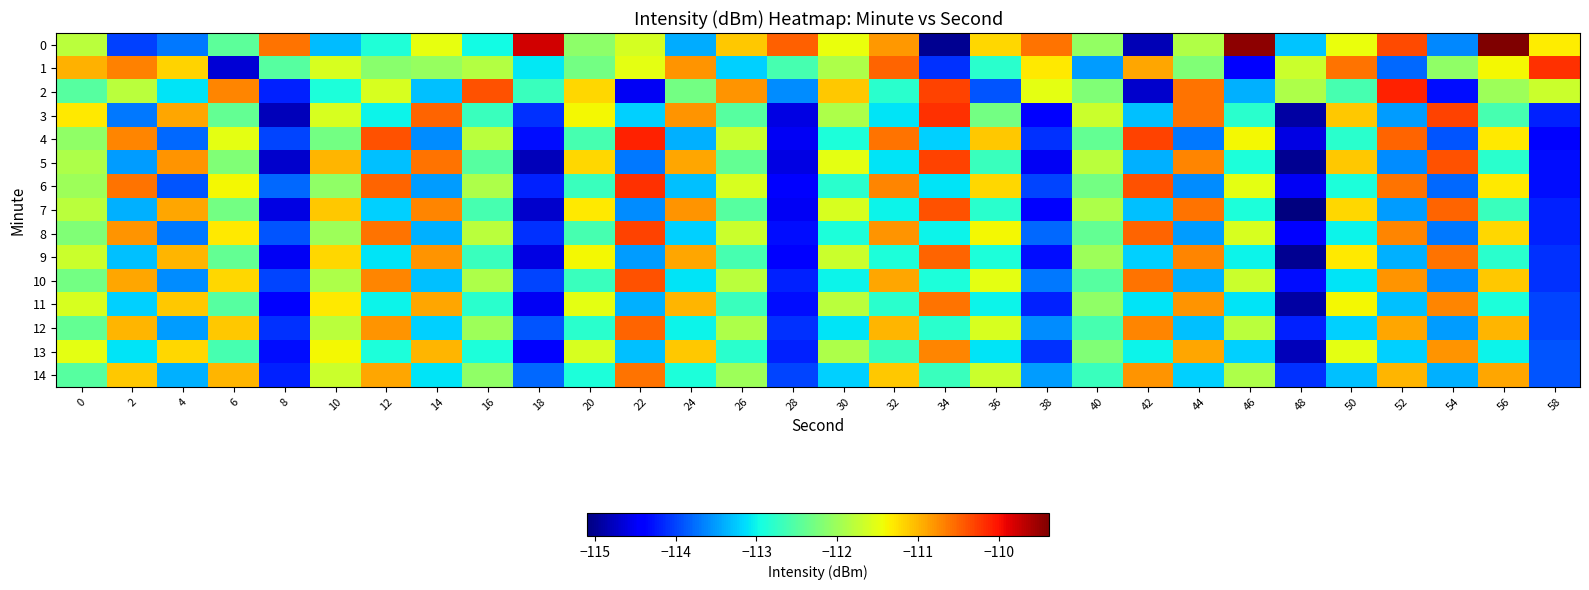

Reading left to right, what are all the values shown in this chart?

0: 0=-111.8	2=-114.0	4=-113.7	6=-112.4	8=-110.6	10=-113.3	12=-112.9	14=-111.5	16=-113.0	18=-109.8	20=-112.1	22=-111.6	24=-113.4	26=-111.1	28=-110.5	30=-111.5	32=-110.8	34=-115.0	36=-111.2	38=-110.6	40=-112.1	42=-114.8	44=-111.9	46=-109.5	48=-113.3	50=-111.5	52=-110.3	54=-113.6	56=-109.4	58=-111.3
1: 0=-111.0	2=-110.7	4=-111.2	6=-114.7	8=-112.5	10=-111.6	12=-112.1	14=-112.0	16=-111.8	18=-113.1	20=-112.3	22=-111.5	24=-110.8	26=-113.2	28=-112.6	30=-111.9	32=-110.5	34=-114.1	36=-112.8	38=-111.3	40=-113.5	42=-110.9	44=-112.2	46=-114.4	48=-111.7	50=-110.6	52=-113.8	54=-112.1	56=-111.4	58=-110.2
2: 0=-112.5	2=-111.8	4=-113.1	6=-110.7	8=-114.2	10=-112.9	12=-111.6	14=-113.3	16=-110.4	18=-112.7	20=-111.2	22=-114.5	24=-112.3	26=-110.8	28=-113.6	30=-111.1	32=-112.8	34=-110.3	36=-113.9	38=-111.5	40=-112.2	42=-114.7	44=-110.6	46=-113.4	48=-111.9	50=-112.6	52=-110.1	54=-114.3	56=-112.0	58=-111.7
3: 0=-111.3	2=-113.7	4=-110.9	6=-112.4	8=-114.8	10=-111.6	12=-113.0	14=-110.5	16=-112.7	18=-114.1	20=-111.4	22=-113.2	24=-110.8	26=-112.5	28=-114.6	30=-111.9	32=-113.1	34=-110.2	36=-112.3	38=-114.4	40=-111.7	42=-113.3	44=-110.6	46=-112.8	48=-114.9	50=-111.1	52=-113.5	54=-110.3	56=-112.6	58=-114.2
4: 0=-112.1	2=-110.7	4=-113.8	6=-111.5	8=-114.0	10=-112.3	12=-110.4	14=-113.6	16=-111.8	18=-114.3	20=-112.6	22=-110.1	24=-113.4	26=-111.7	28=-114.5	30=-112.9	32=-110.6	34=-113.2	36=-111.1	38=-114.1	40=-112.4	42=-110.3	44=-113.7	46=-111.4	48=-114.6	50=-112.8	52=-110.5	54=-113.9	56=-111.3	58=-114.4
5: 0=-111.9	2=-113.5	4=-110.8	6=-112.2	8=-114.7	10=-111.0	12=-113.3	14=-110.6	16=-112.5	18=-114.8	20=-111.2	22=-113.7	24=-110.9	26=-112.4	28=-114.6	30=-111.5	32=-113.1	34=-110.3	36=-112.7	38=-114.5	40=-111.8	42=-113.4	44=-110.7	46=-112.9	48=-115.0	50=-111.1	52=-113.6	54=-110.4	56=-112.8	58=-114.3
6: 0=-112.0	2=-110.6	4=-113.9	6=-111.4	8=-113.8	10=-112.1	12=-110.5	14=-113.5	16=-111.9	18=-114.2	20=-112.7	22=-110.2	24=-113.3	26=-111.6	28=-114.4	30=-112.8	32=-110.7	34=-113.1	36=-111.2	38=-114.0	40=-112.3	42=-110.4	44=-113.6	46=-111.5	48=-114.5	50=-112.9	52=-110.6	54=-113.8	56=-111.3	58=-114.3
7: 0=-111.8	2=-113.4	4=-110.9	6=-112.3	8=-114.6	10=-111.1	12=-113.2	14=-110.7	16=-112.6	18=-114.7	20=-111.3	22=-113.6	24=-110.8	26=-112.5	28=-114.5	30=-111.6	32=-113.0	34=-110.4	36=-112.8	38=-114.4	40=-111.9	42=-113.3	44=-110.6	46=-112.9	48=-115.1	50=-111.2	52=-113.5	54=-110.5	56=-112.7	58=-114.2
8: 0=-112.2	2=-110.8	4=-113.7	6=-111.3	8=-113.9	10=-112.0	12=-110.6	14=-113.4	16=-111.8	18=-114.1	20=-112.6	22=-110.3	24=-113.2	26=-111.7	28=-114.3	30=-112.9	32=-110.8	34=-113.0	36=-111.4	38=-113.8	40=-112.4	42=-110.5	44=-113.5	46=-111.6	48=-114.4	50=-113.0	52=-110.7	54=-113.7	56=-111.2	58=-114.2
9: 0=-111.7	2=-113.3	4=-111.0	6=-112.4	8=-114.5	10=-111.2	12=-113.1	14=-110.8	16=-112.7	18=-114.6	20=-111.4	22=-113.5	24=-110.9	26=-112.6	28=-114.4	30=-111.7	32=-112.9	34=-110.5	36=-112.9	38=-114.3	40=-112.0	42=-113.2	44=-110.7	46=-113.0	48=-115.0	50=-111.3	52=-113.4	54=-110.6	56=-112.8	58=-114.1
10: 0=-112.3	2=-110.9	4=-113.6	6=-111.2	8=-114.0	10=-111.9	12=-110.7	14=-113.3	16=-111.9	18=-114.0	20=-112.7	22=-110.4	24=-113.1	26=-111.8	28=-114.2	30=-113.0	32=-110.9	34=-112.9	36=-111.5	38=-113.7	40=-112.5	42=-110.6	44=-113.4	46=-111.7	48=-114.3	50=-113.1	52=-110.8	54=-113.6	56=-111.1	58=-114.1
11: 0=-111.6	2=-113.2	4=-111.1	6=-112.5	8=-114.4	10=-111.3	12=-113.0	14=-110.9	16=-112.8	18=-114.5	20=-111.5	22=-113.4	24=-111.0	26=-112.7	28=-114.3	30=-111.8	32=-112.8	34=-110.6	36=-113.0	38=-114.2	40=-112.1	42=-113.1	44=-110.8	46=-113.1	48=-114.9	50=-111.4	52=-113.3	54=-110.7	56=-112.9	58=-114.0
12: 0=-112.4	2=-111.0	4=-113.5	6=-111.1	8=-114.1	10=-111.8	12=-110.8	14=-113.2	16=-112.0	18=-113.9	20=-112.8	22=-110.5	24=-113.0	26=-111.9	28=-114.1	30=-113.1	32=-111.0	34=-112.8	36=-111.6	38=-113.6	40=-112.6	42=-110.7	44=-113.3	46=-111.8	48=-114.2	50=-113.2	52=-110.9	54=-113.5	56=-111.0	58=-114.0
13: 0=-111.5	2=-113.1	4=-111.2	6=-112.6	8=-114.3	10=-111.4	12=-112.9	14=-111.0	16=-112.9	18=-114.4	20=-111.6	22=-113.3	24=-111.1	26=-112.8	28=-114.2	30=-111.9	32=-112.7	34=-110.7	36=-113.1	38=-114.1	40=-112.2	42=-113.0	44=-110.9	46=-113.2	48=-114.8	50=-111.5	52=-113.2	54=-110.8	56=-113.0	58=-113.9
14: 0=-112.5	2=-111.1	4=-113.4	6=-111.0	8=-114.2	10=-111.7	12=-110.9	14=-113.1	16=-112.1	18=-113.8	20=-112.9	22=-110.6	24=-112.9	26=-112.0	28=-114.0	30=-113.2	32=-111.1	34=-112.7	36=-111.7	38=-113.5	40=-112.7	42=-110.8	44=-113.2	46=-111.9	48=-114.1	50=-113.3	52=-111.0	54=-113.4	56=-110.9	58=-113.9